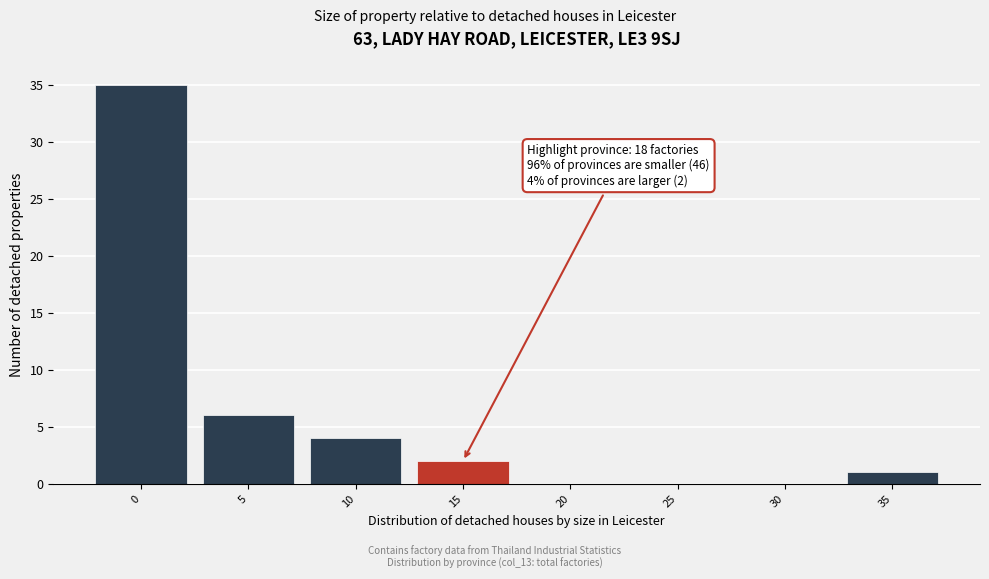

Reading right to left, transcribe all the data shown in this chart.

35=1	30=0	25=0	20=0	15=2	10=4	5=6	0=35